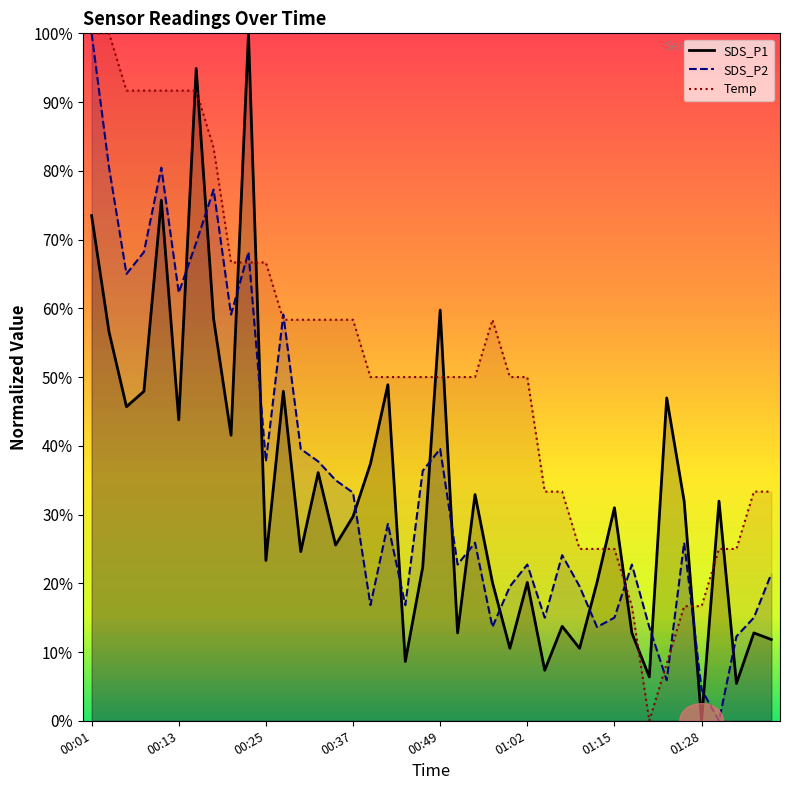

How many values in Temp are above zero?

39